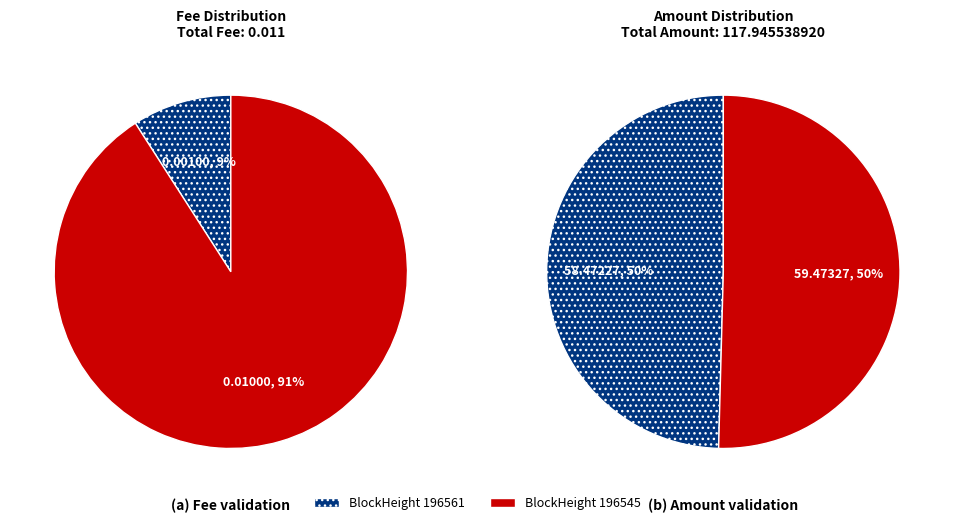

Which slice is the smallest?

196561